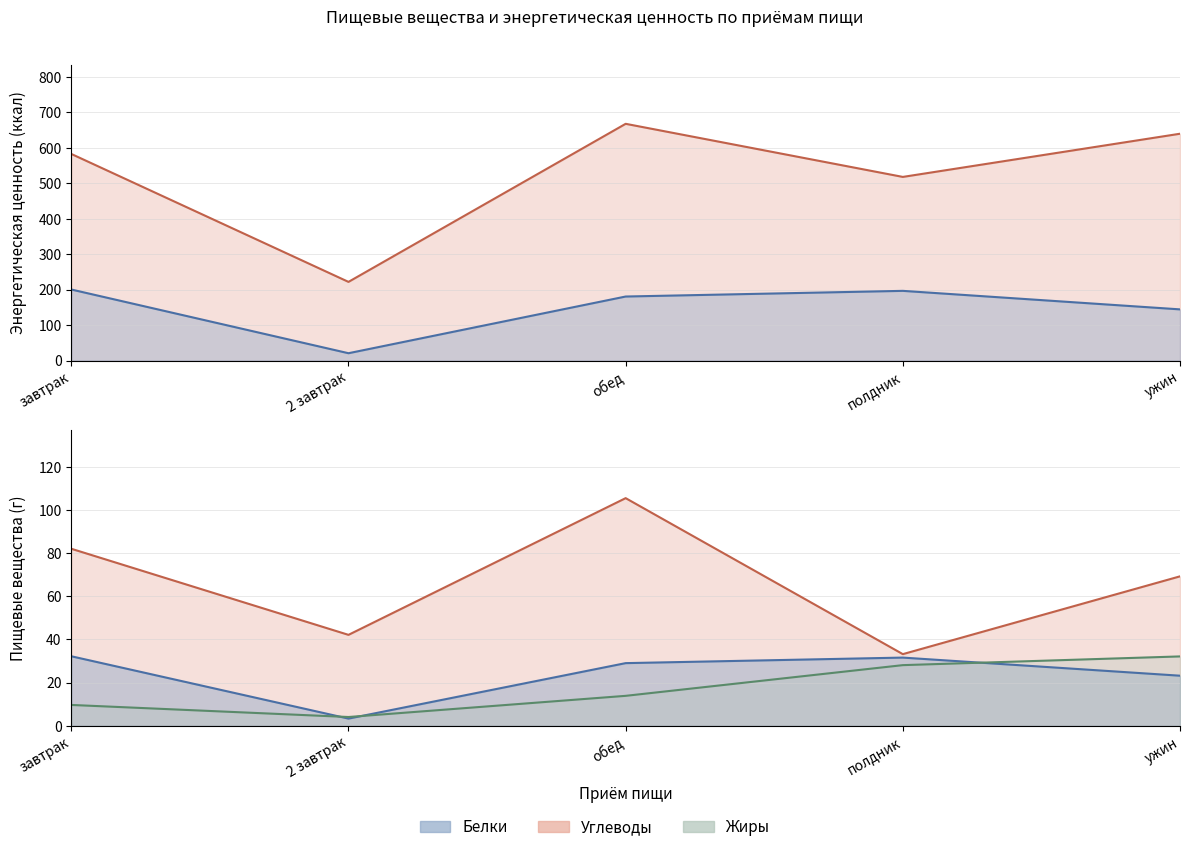

What position from the left is обед?

3